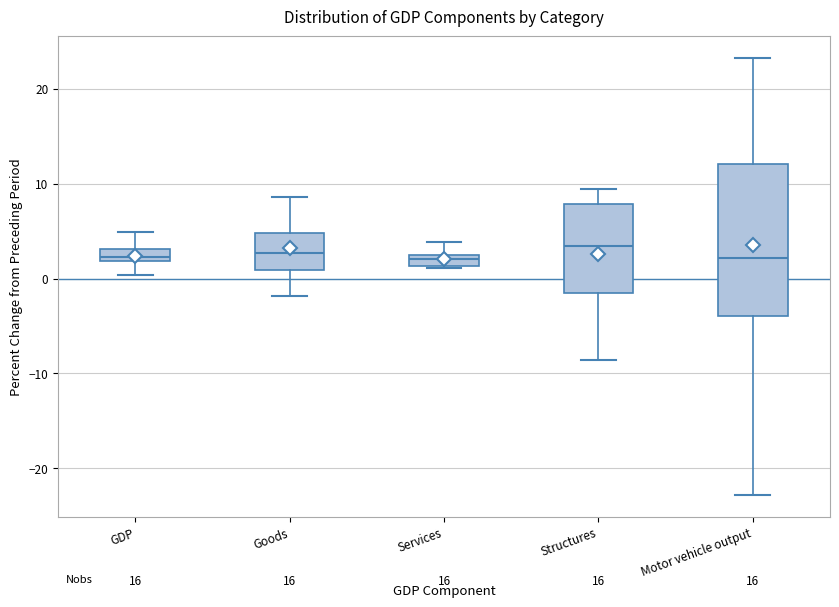

Where is the upper edge of the box for Motor vehicle output on the y-axis? The values are not printed on the chart, so give them approximately, as read against the axis.

12